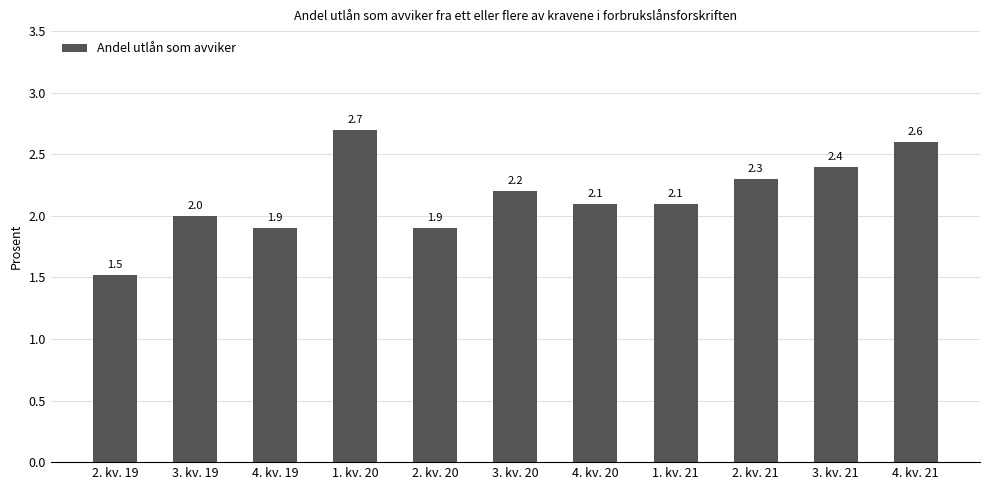

What is the label of the 10th bar from the left?

3. kv. 21